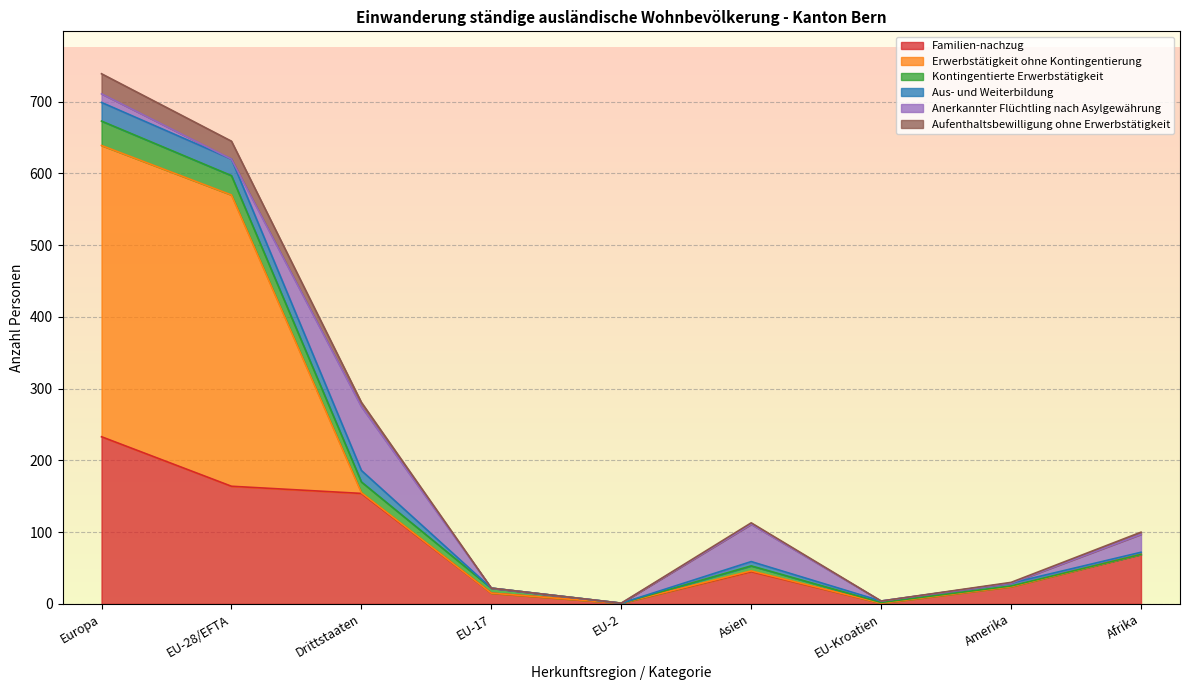

True or false: Erwerbstätigkeit ohne Kontingentierung has a value of 1075 at Europa.

False